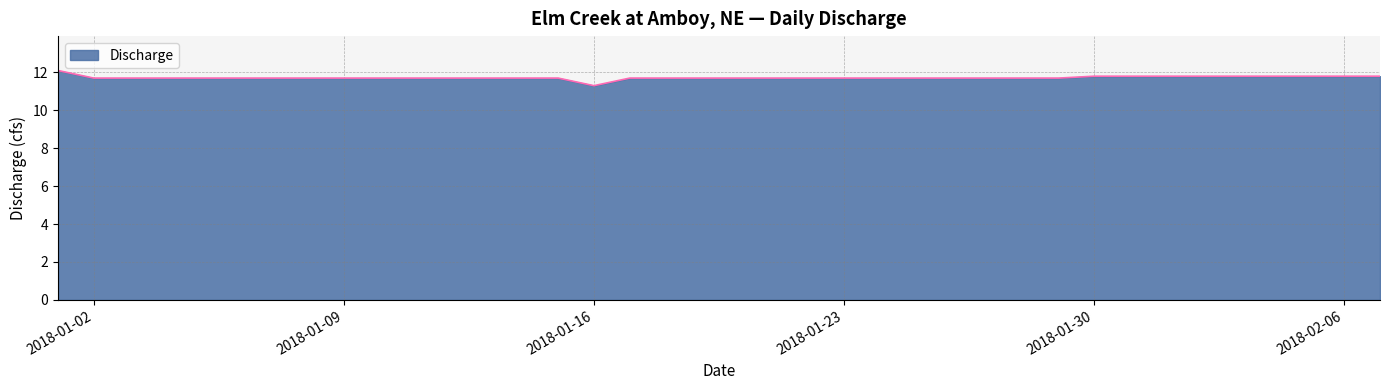

How many values are between 11 and 12?

37